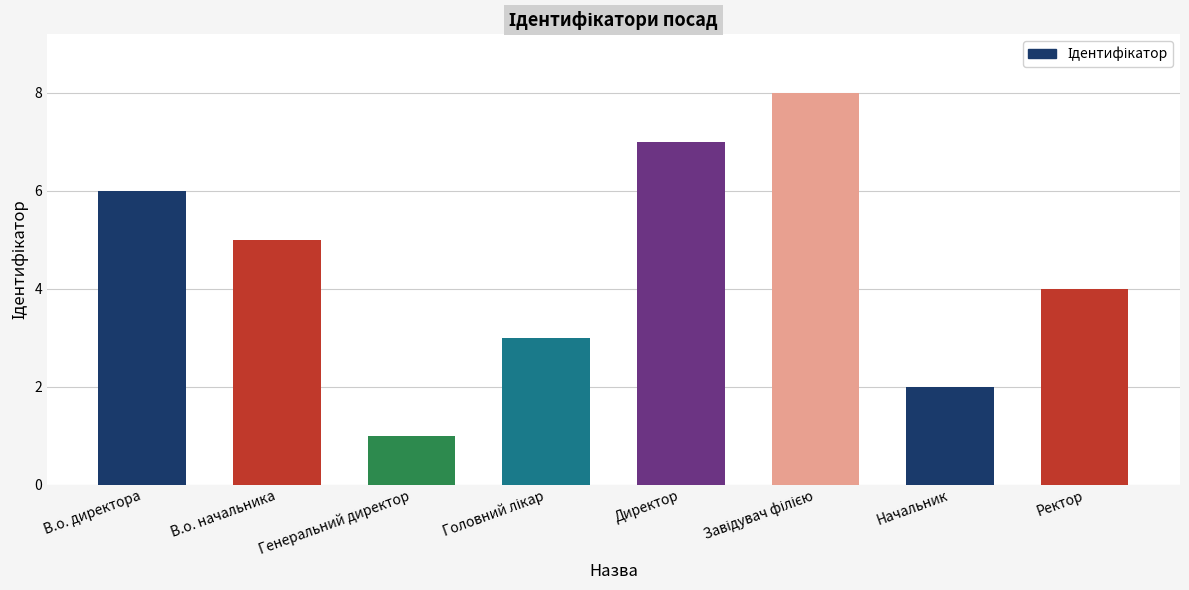

Which has a higher value, Начальник or Директор?

Директор